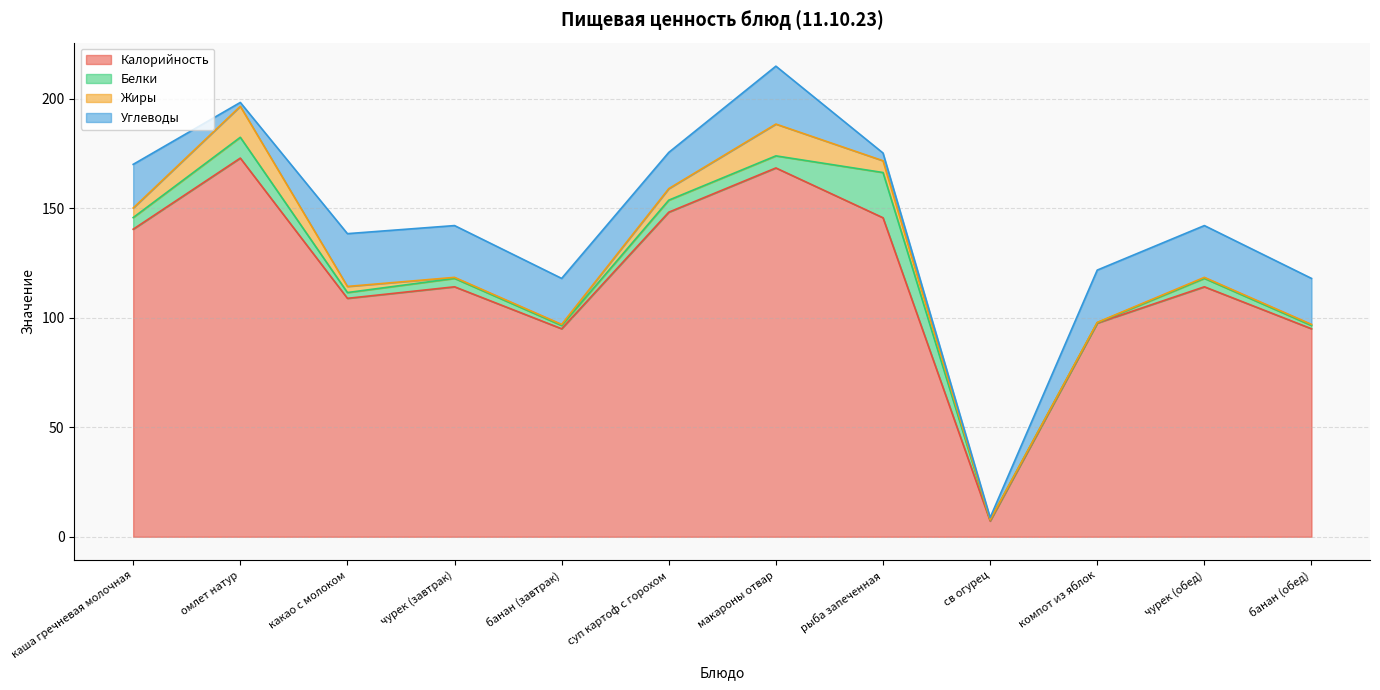

The value of Белки at банан (завтрак) is 2.4. True or false?

False